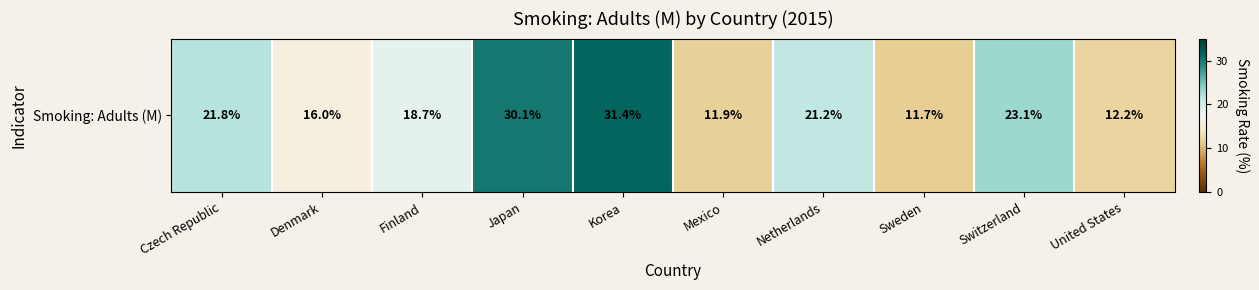

Reading left to right, what are all the values shown in this chart?

Czech Republic=21.8	Denmark=16.0	Finland=18.7	Japan=30.1	Korea=31.4	Mexico=11.9	Netherlands=21.2	Sweden=11.7	Switzerland=23.1	United States=12.2